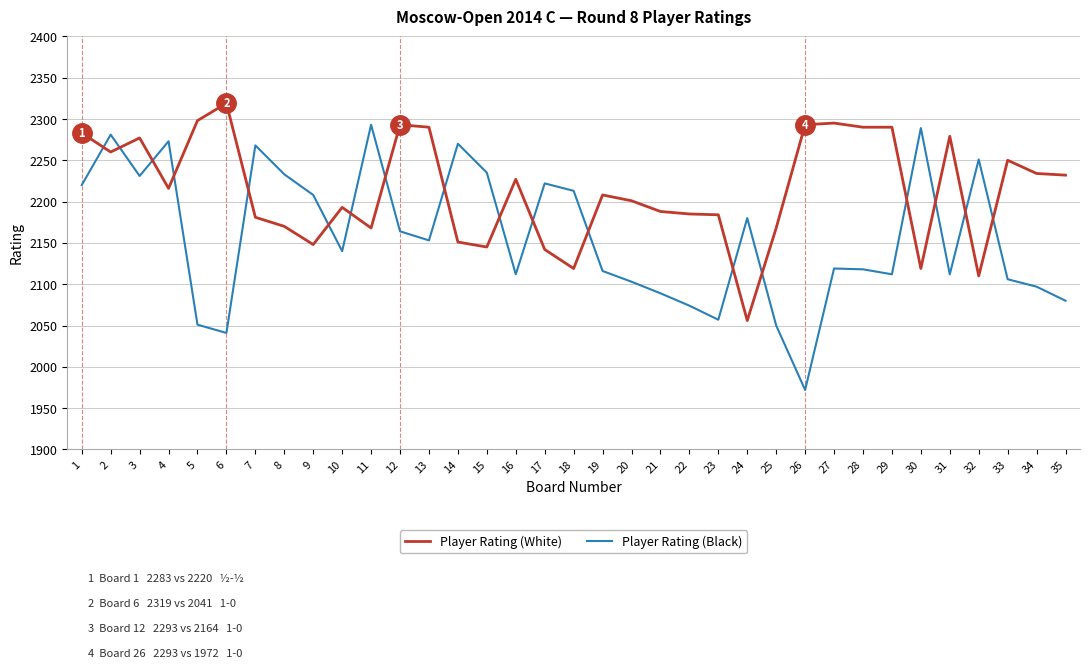

True or false: Player Rating (Black) has a value of 3048 at 14.

False